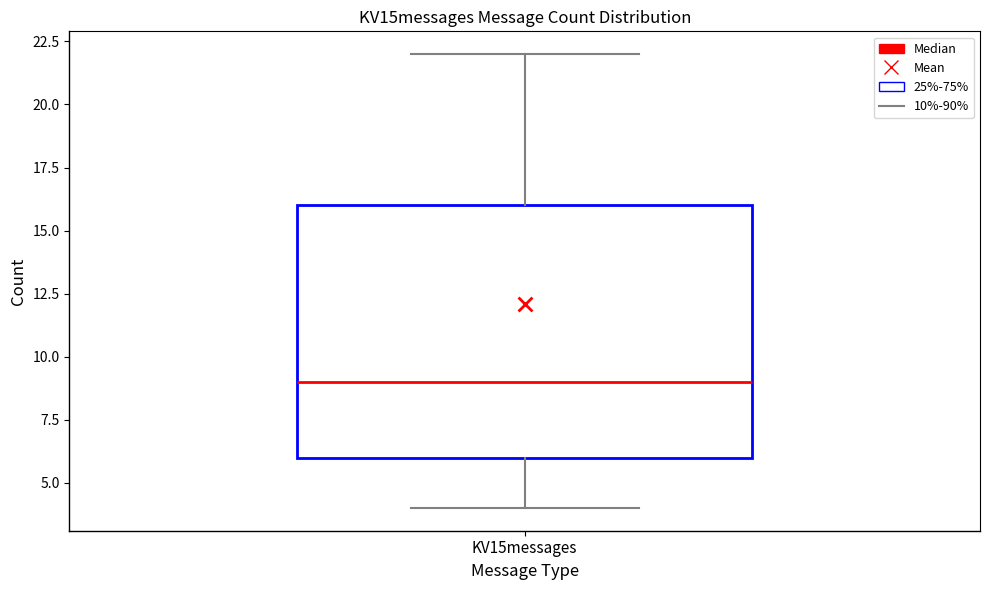

Where is the lower edge of the box for KV15messages on the y-axis? The values are not printed on the chart, so give them approximately, as read against the axis.

6